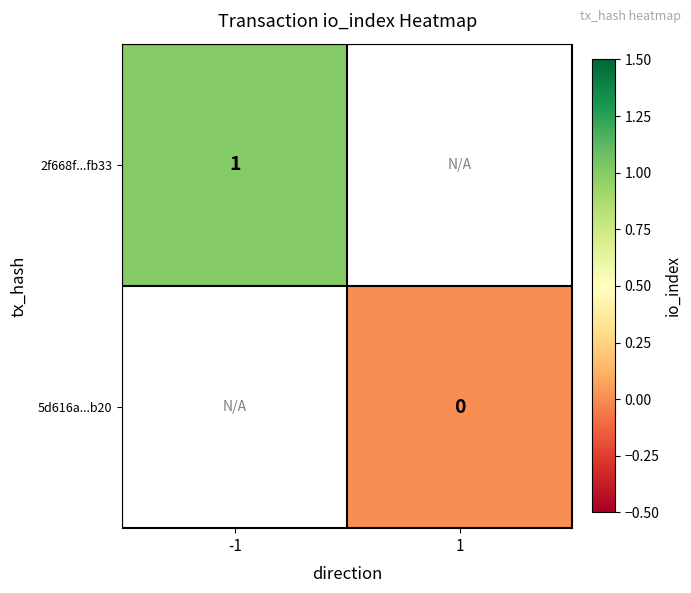

Is it true that 2f668f...fb33 equals 2 at -1?

False